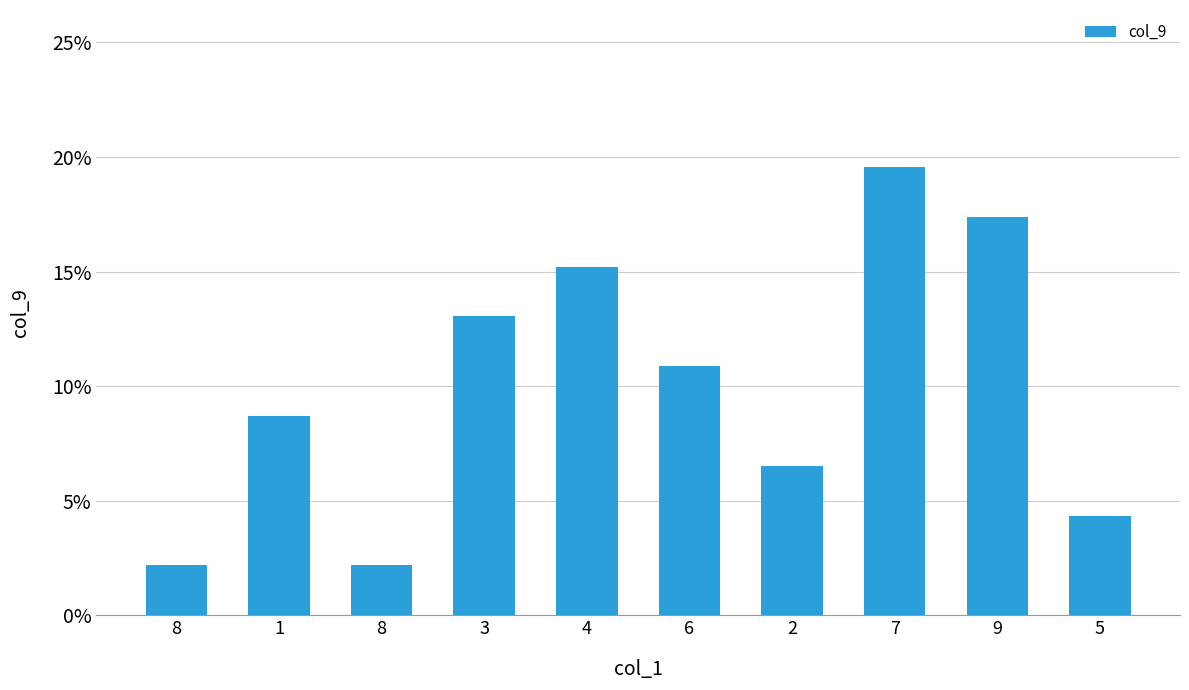

What is the label of the 8th bar from the right?

8